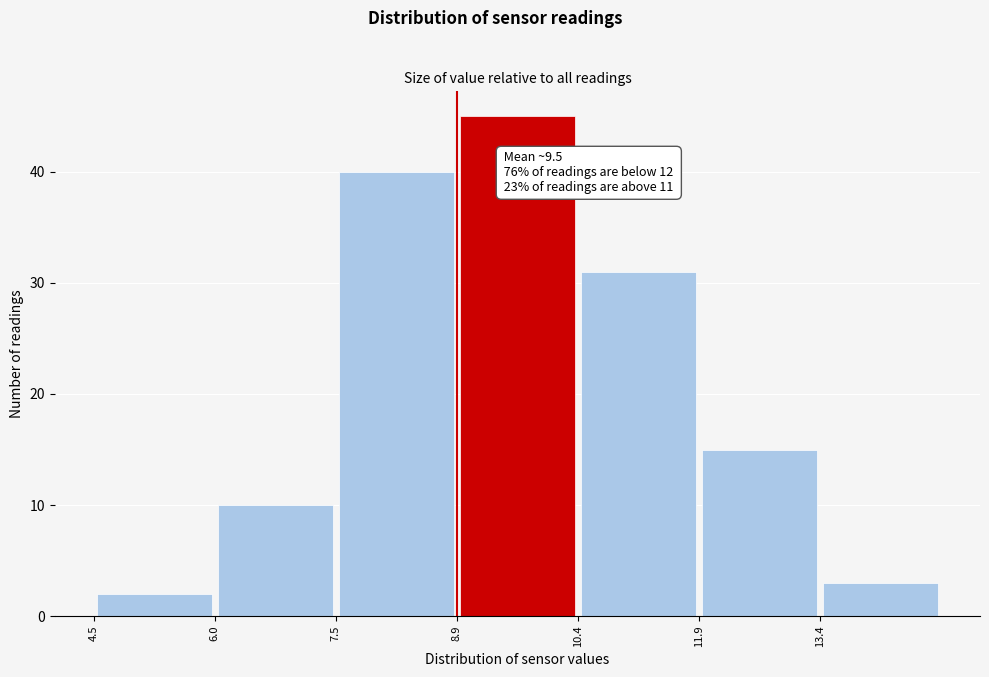

Which range on the x-axis has the tallest bar?

8.95 to 10.45